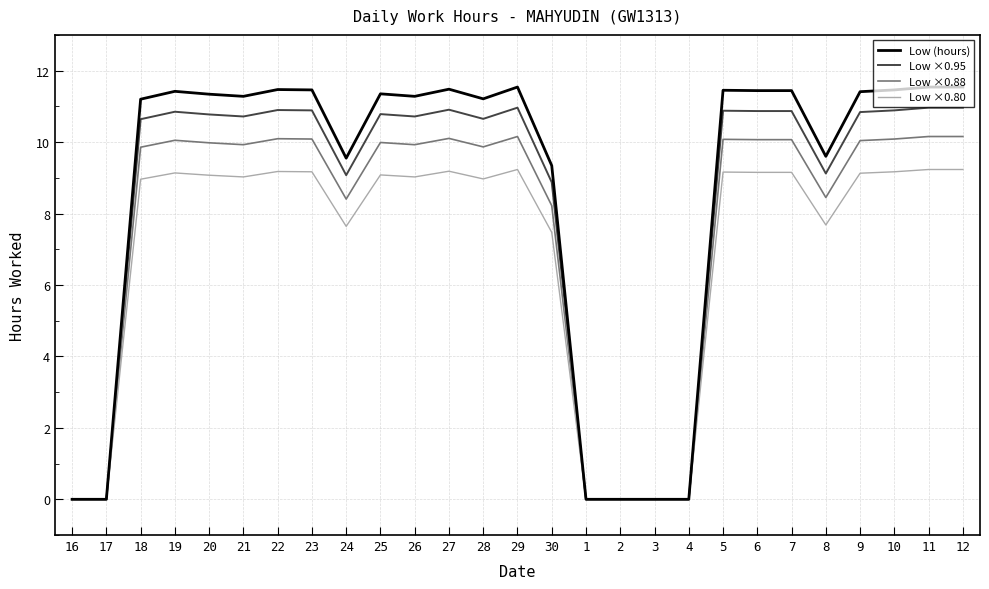

The value of Low ×0.88 at 27 is 17.2. True or false?

False